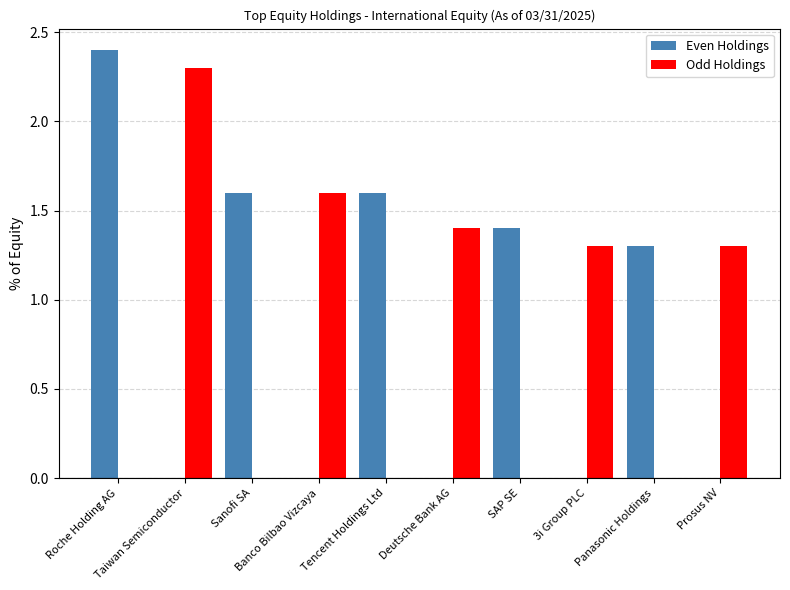

Does the chart contain stacked bars?

No